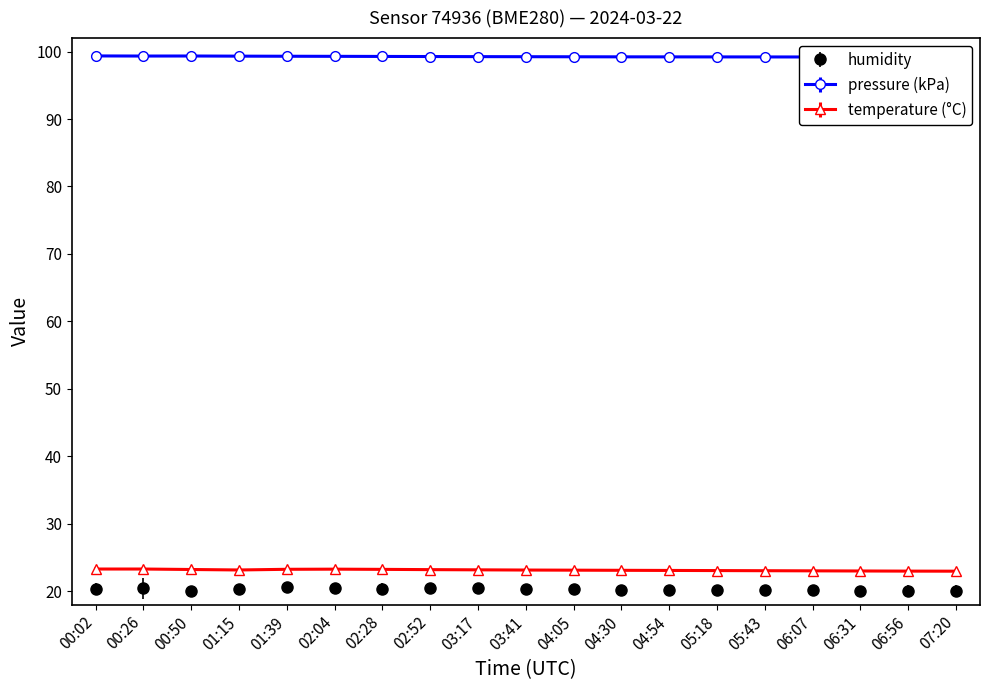

Reading left to right, list all the values displayed in this chart.

pressure: 00:02=99.4	00:26=99.3	00:50=99.3	01:15=99.3	01:39=99.3	02:04=99.3	02:28=99.3	02:52=99.3	03:17=99.2	03:41=99.2	04:05=99.2	04:30=99.2	04:54=99.2	05:18=99.2	05:43=99.2	06:07=99.2	06:31=99.2	06:56=99.2	07:20=99.2
temperature: 00:02=23.3	00:26=23.3	00:50=23.2	01:15=23.1	01:39=23.2	02:04=23.2	02:28=23.2	02:52=23.2	03:17=23.1	03:41=23.1	04:05=23.1	04:30=23.1	04:54=23.1	05:18=23.0	05:43=23.0	06:07=23.0	06:31=23.0	06:56=23.0	07:20=22.9
humidity: 00:02=20.3	00:26=20.4	00:50=20.0	01:15=20.4	01:39=20.6	02:04=20.4	02:28=20.3	02:52=20.5	03:17=20.4	03:41=20.4	04:05=20.3	04:30=20.2	04:54=20.2	05:18=20.1	05:43=20.1	06:07=20.1	06:31=20.1	06:56=20.1	07:20=20.0